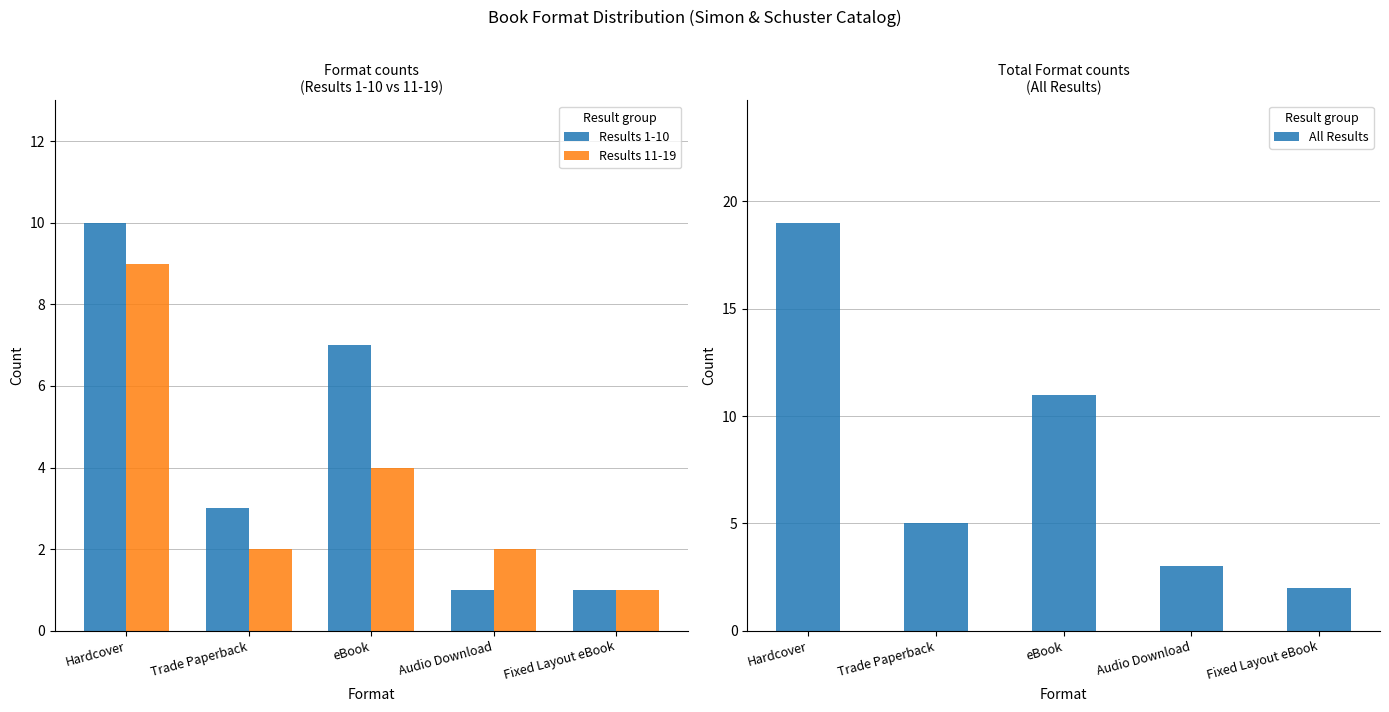

What is the average value of the Results 1-10 series?

4